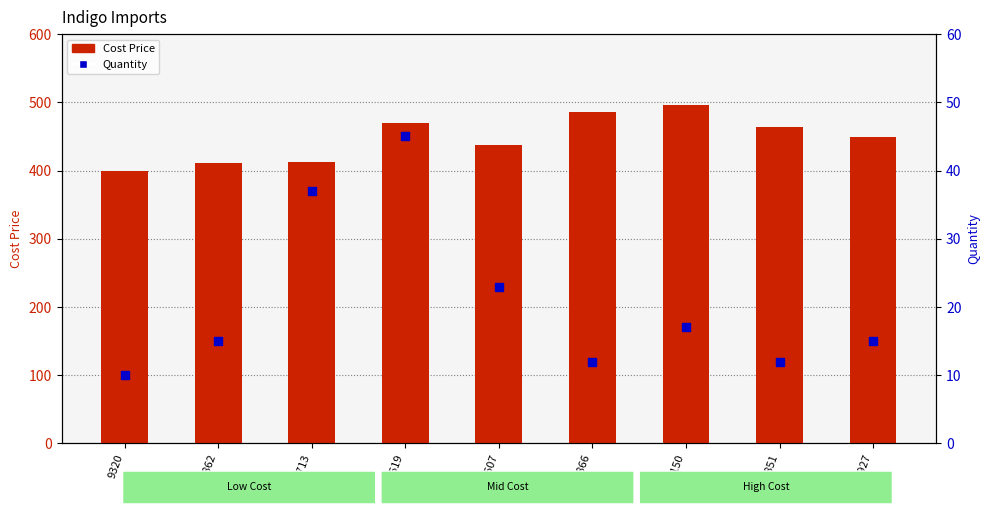

Which series reaches the maximum Y coordinate?

Cost Price